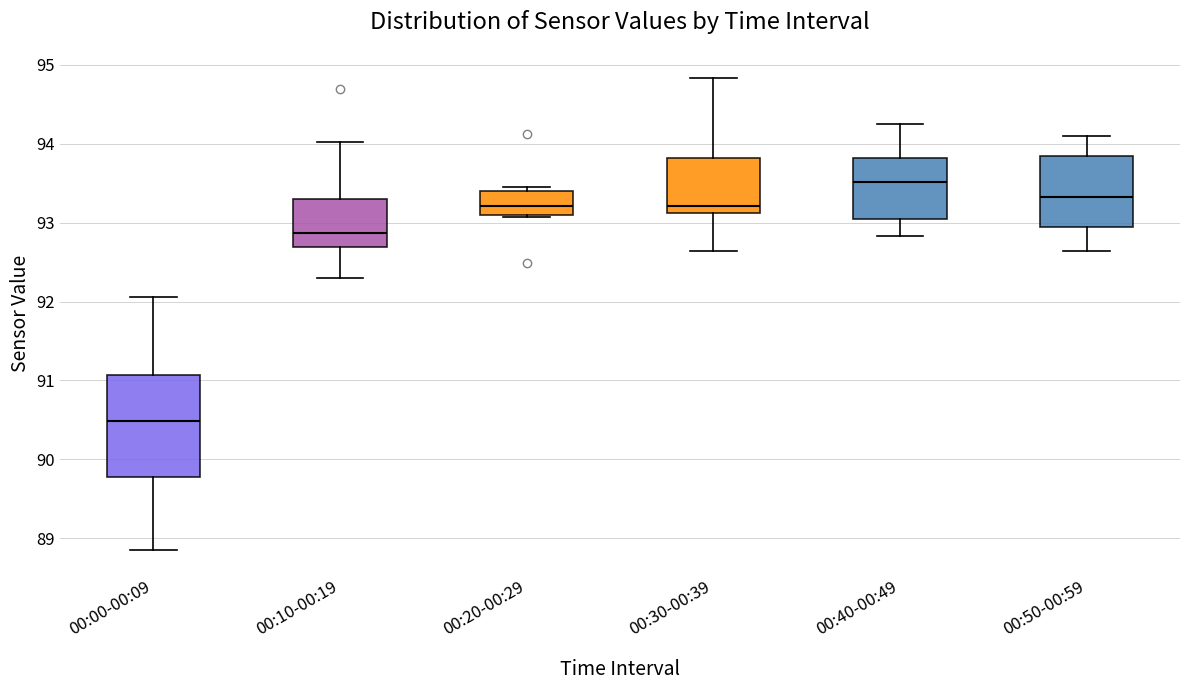

Comparing the boxes themselves (not the whiskers), which one is the tallest?

00:00-00:09